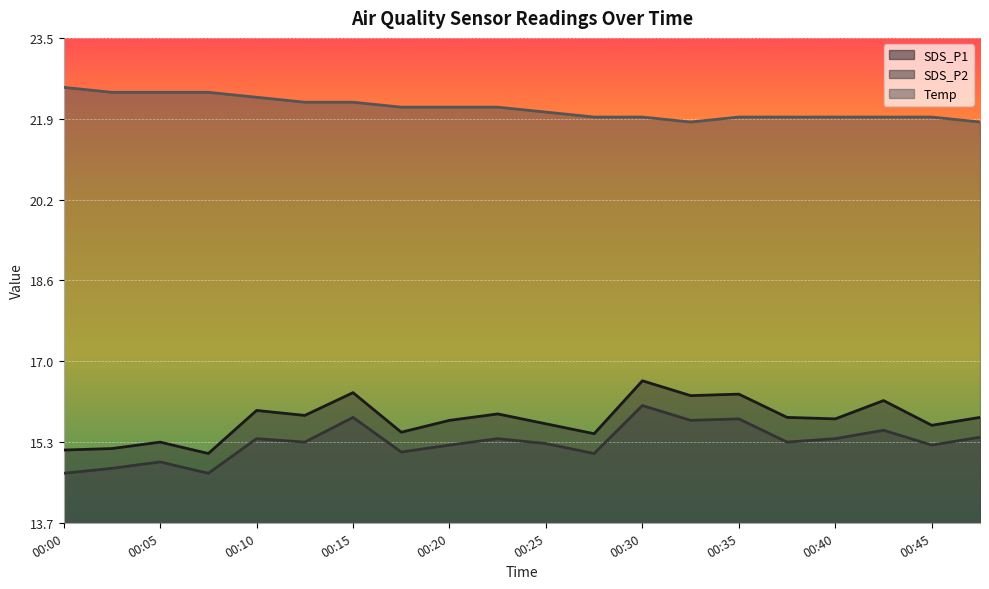

What is the difference between the second highest and minimum values in the SDS_P2 series?

1.1